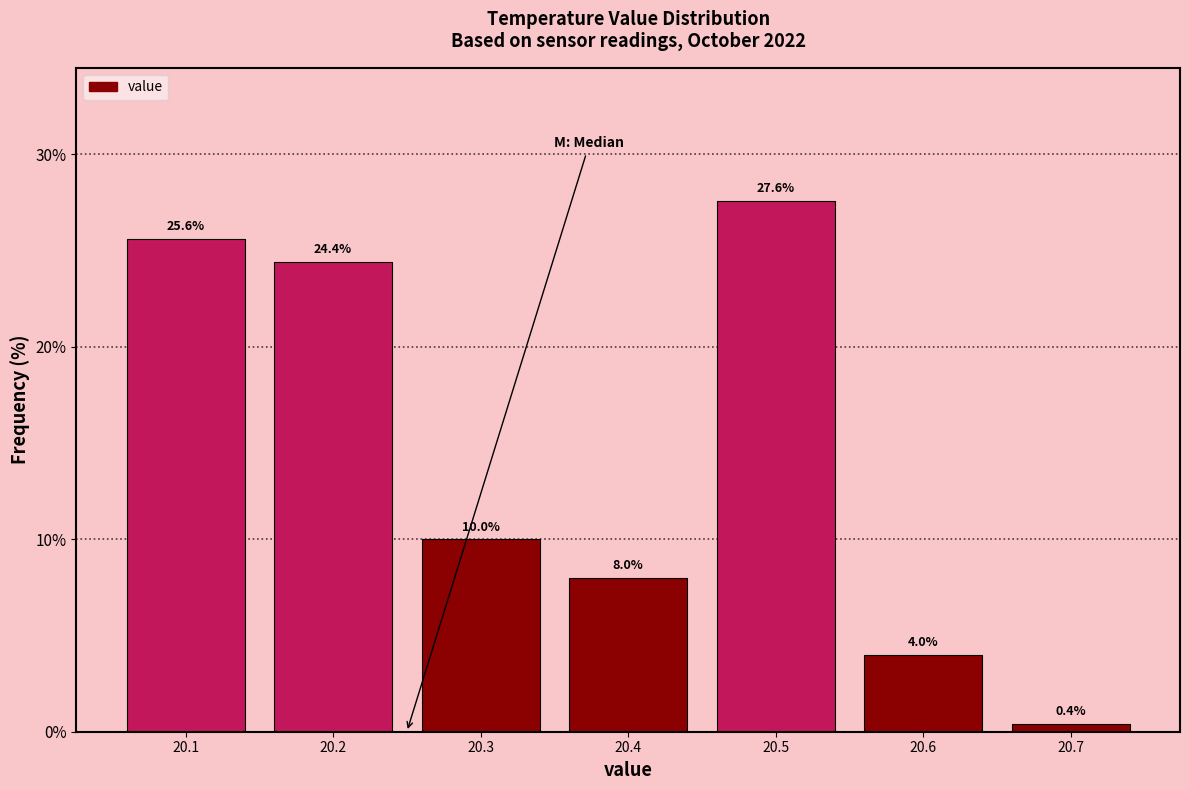

Reading left to right, transcribe all the data shown in this chart.

25.6	24.4	10.0	8.0	27.6	4.0	0.4